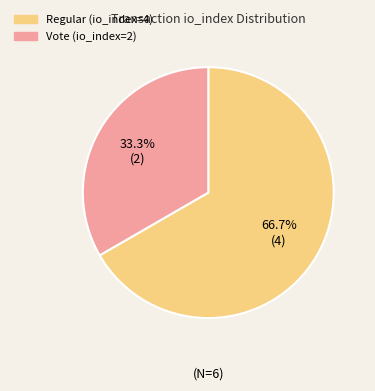

Which slice is the smallest?

Vote (io_index=2)